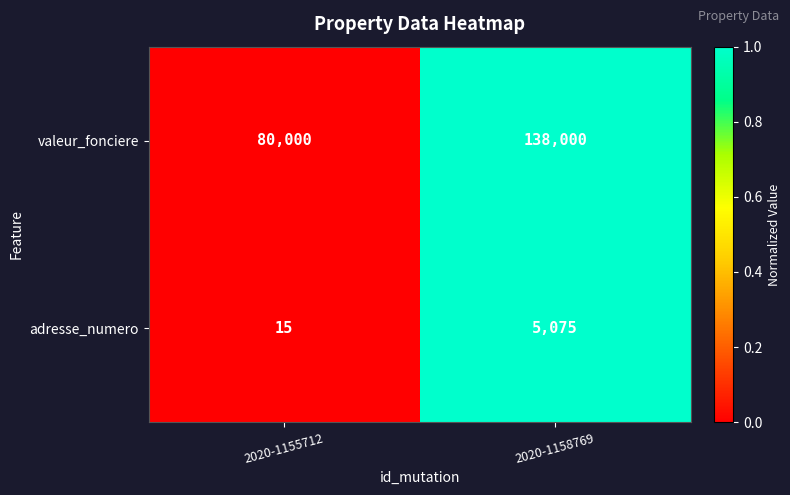

Reading right to left, what are all the values shown in this chart?

valeur_fonciere: 138000	80000
adresse_numero: 5075	15